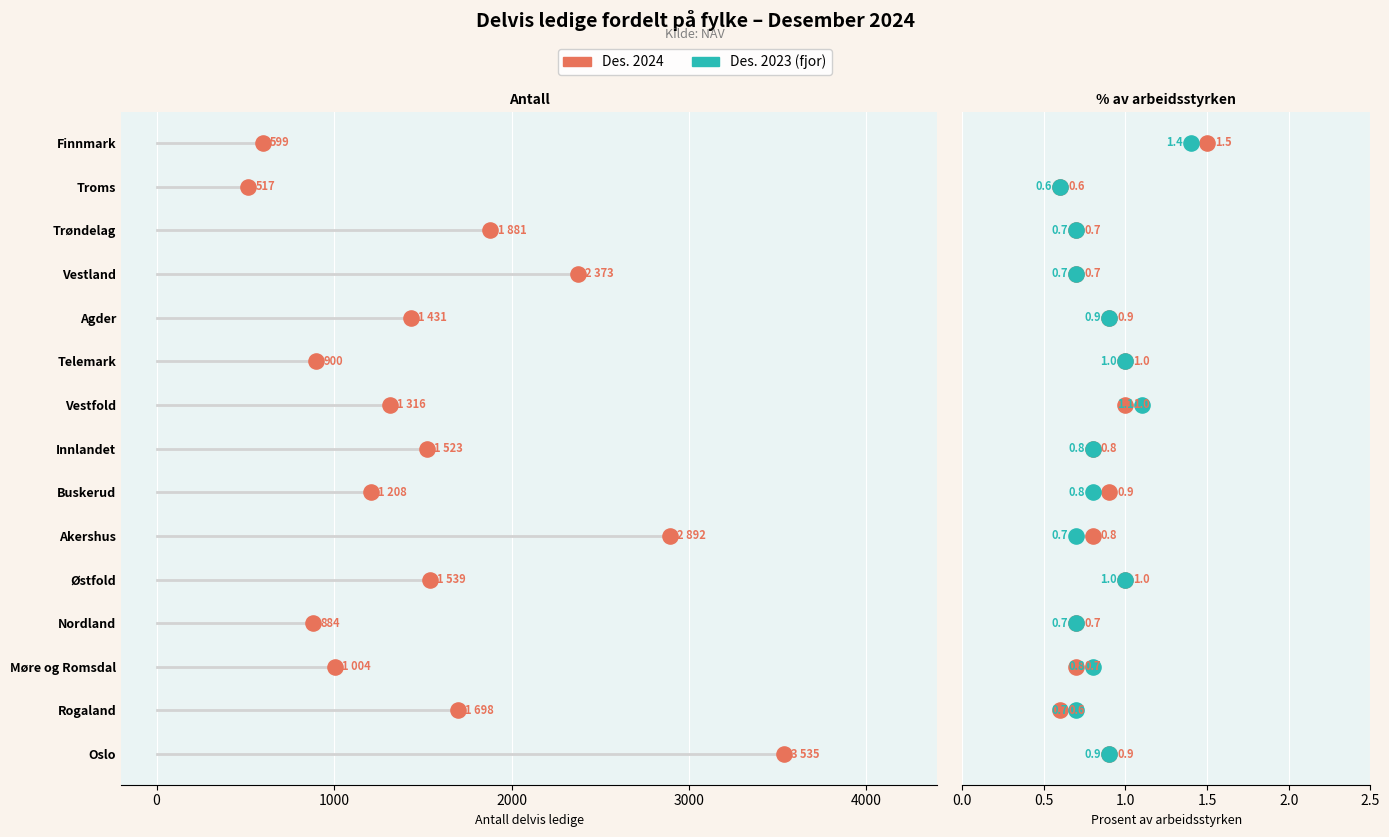

Which series has the largest total across all categories?

Antall delvis ledige